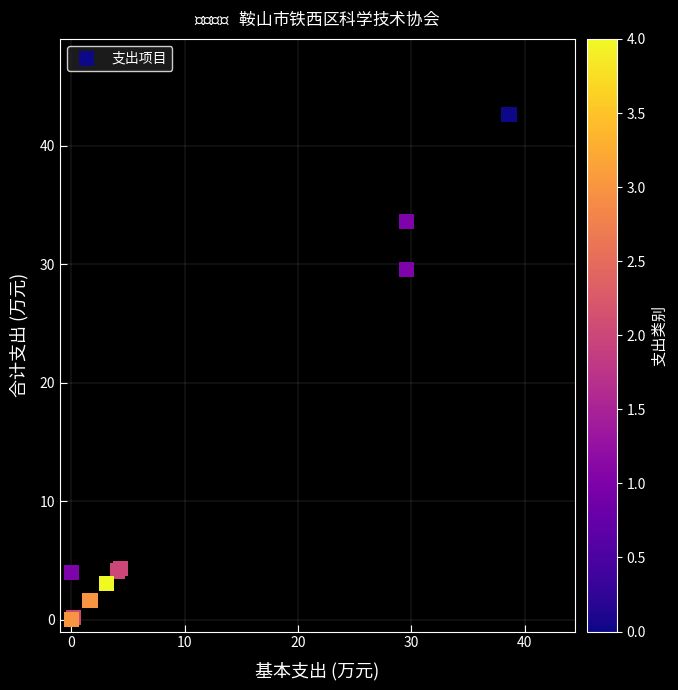

What Y value in the scatter plot is closest to 21?

29.6